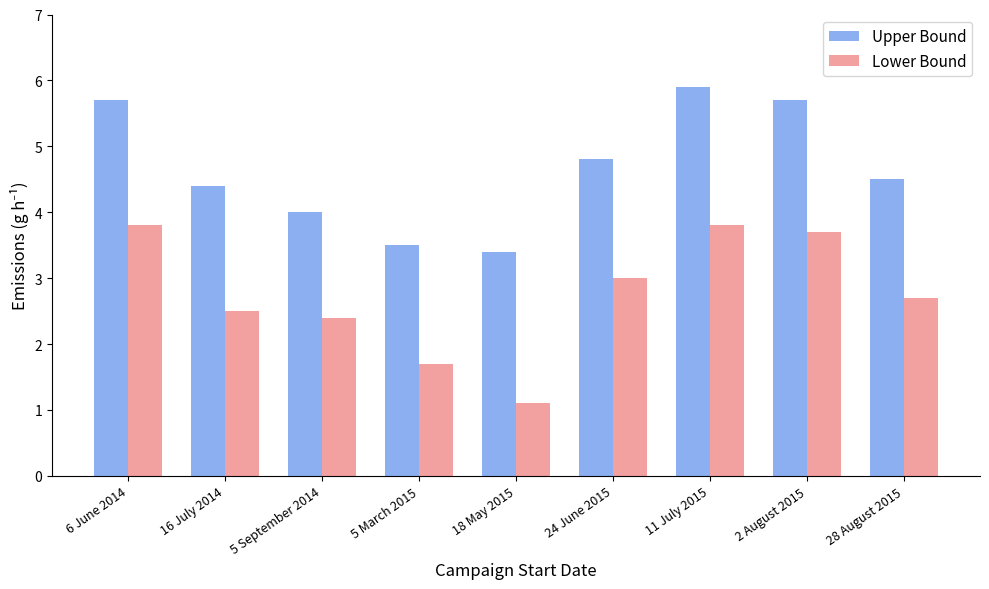

Count the number of categories in the chart.

9